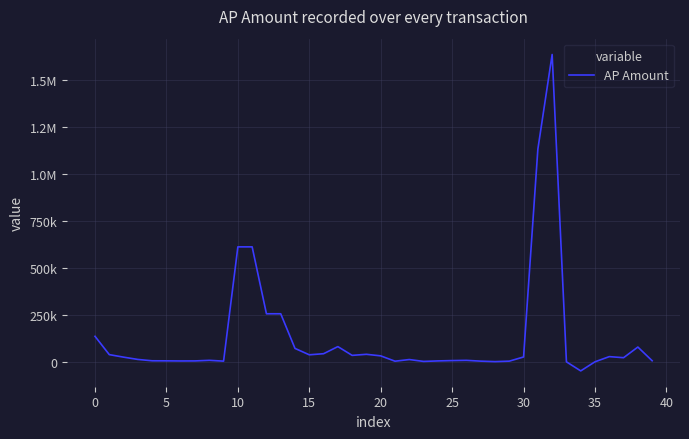

What is the average value?

130638.8